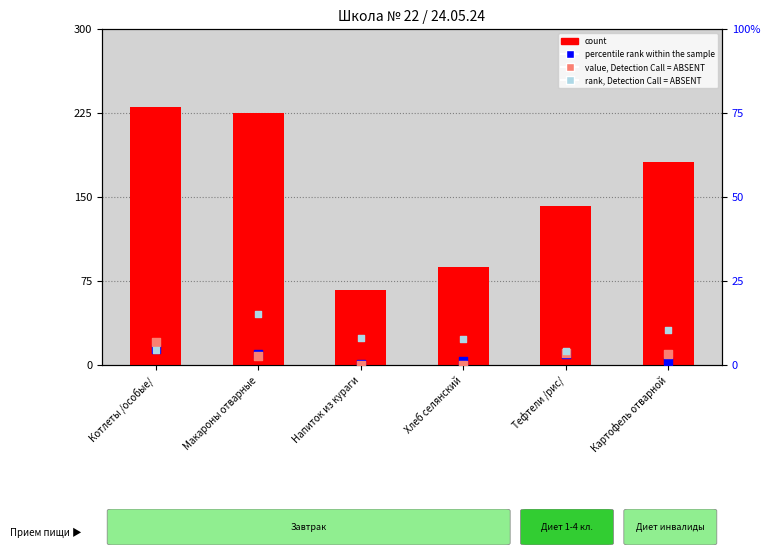

Which series has the largest total across all categories?

count